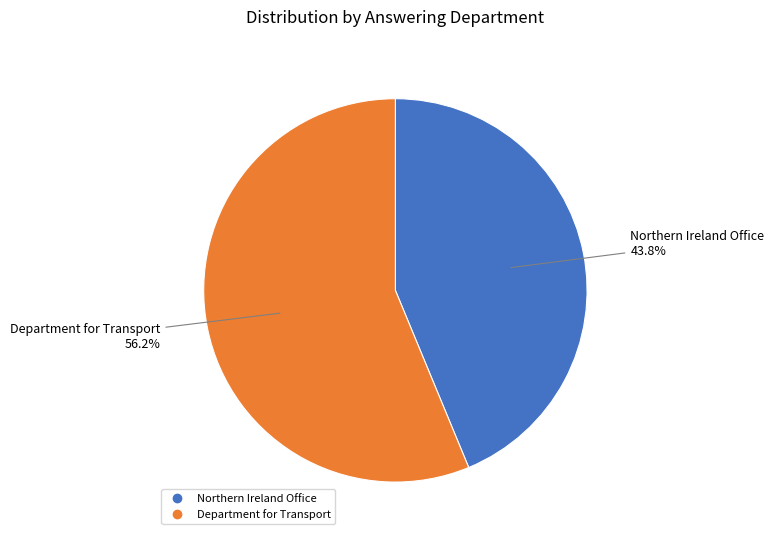

Combined, do Department for Transport and Northern Ireland Office account for over 50%?

Yes